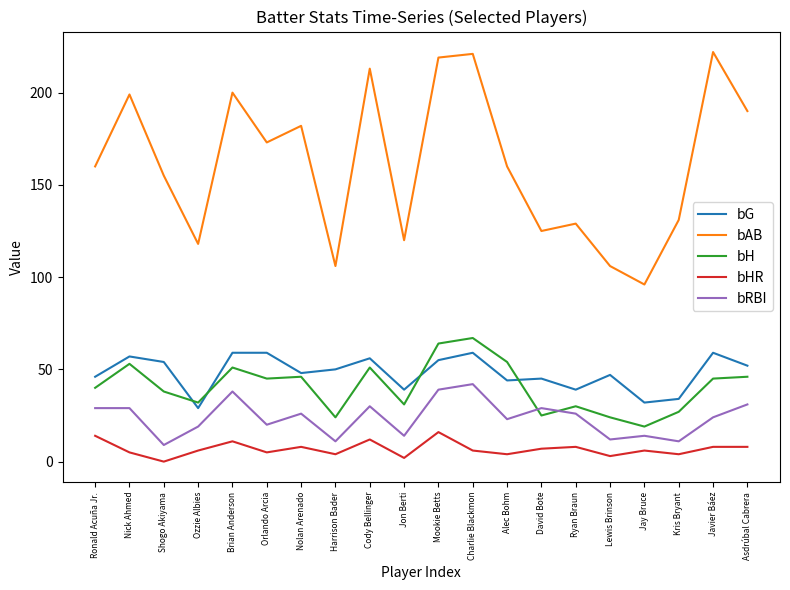

What position from the left is Brian Anderson?

5